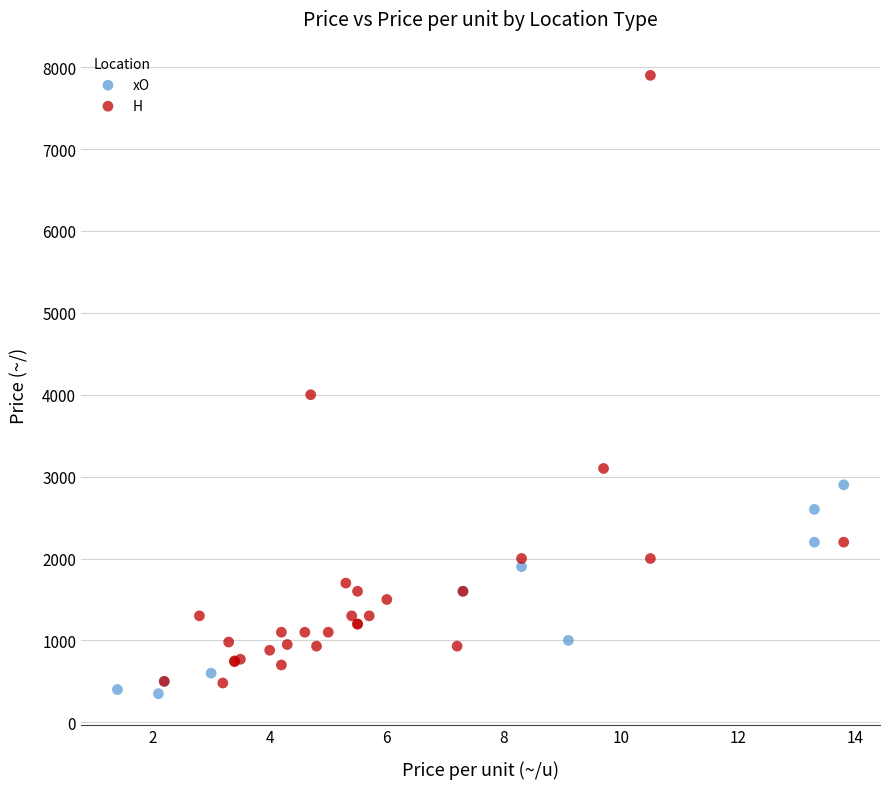

Which series has the largest Y range (max minus min)?

H